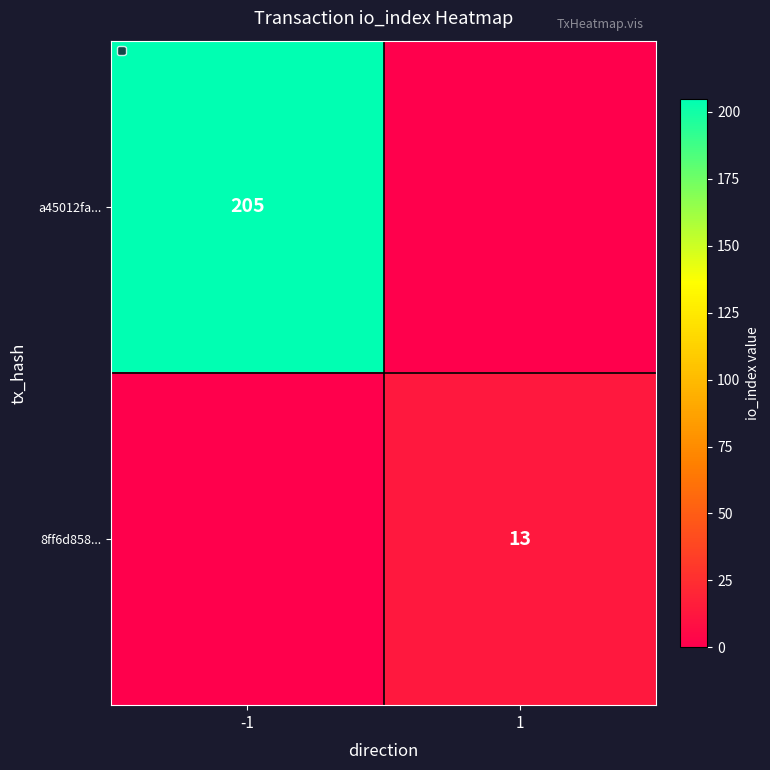

The value of a45012fa... at -1 is 119. True or false?

False